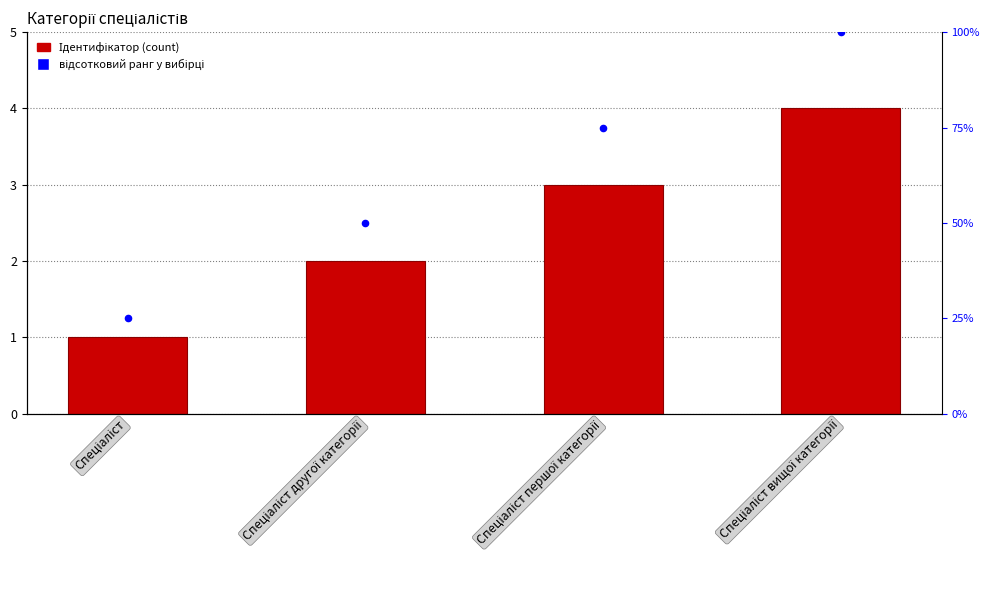

Which series has the largest total across all categories?

відсотковий ранг